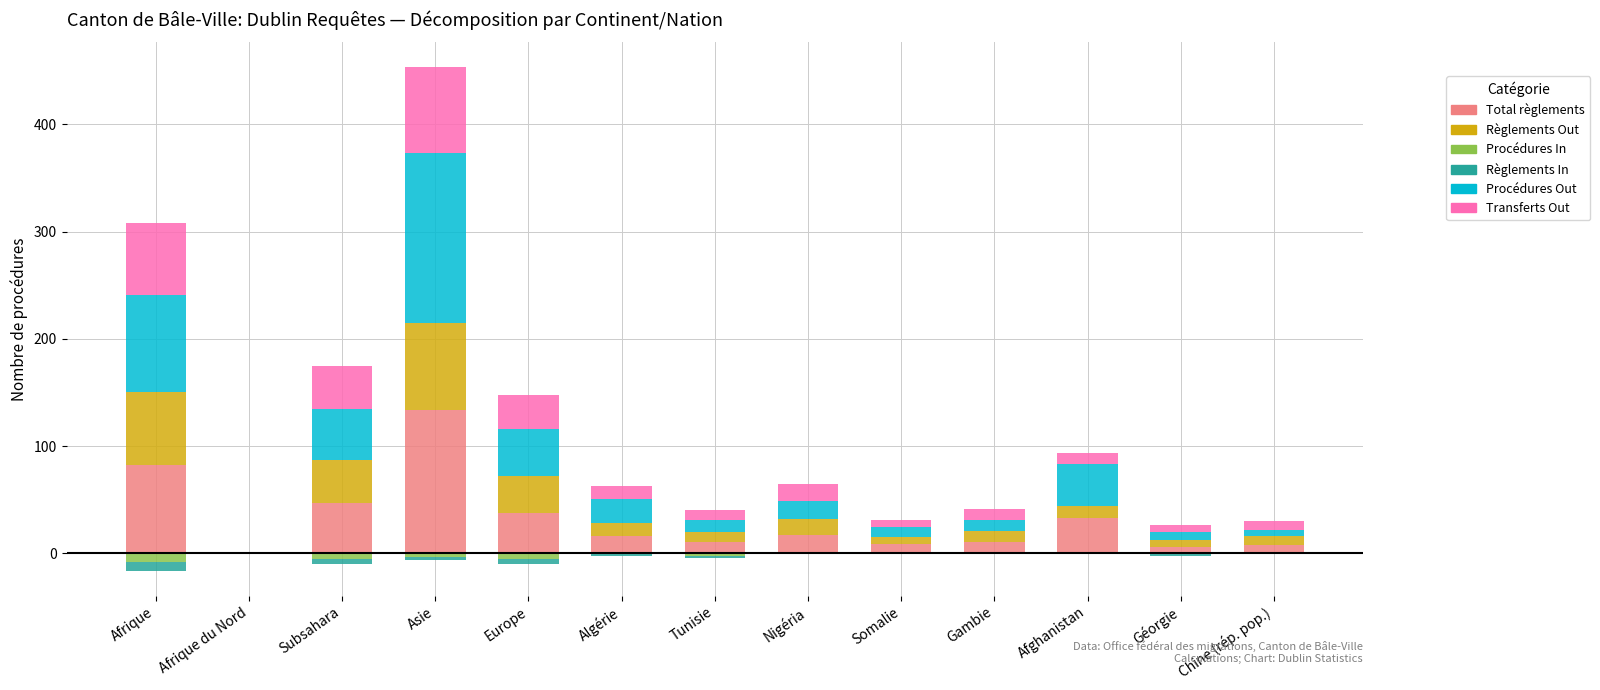

True or false: Règlements Out has a value of 40 at Subsahara.

True